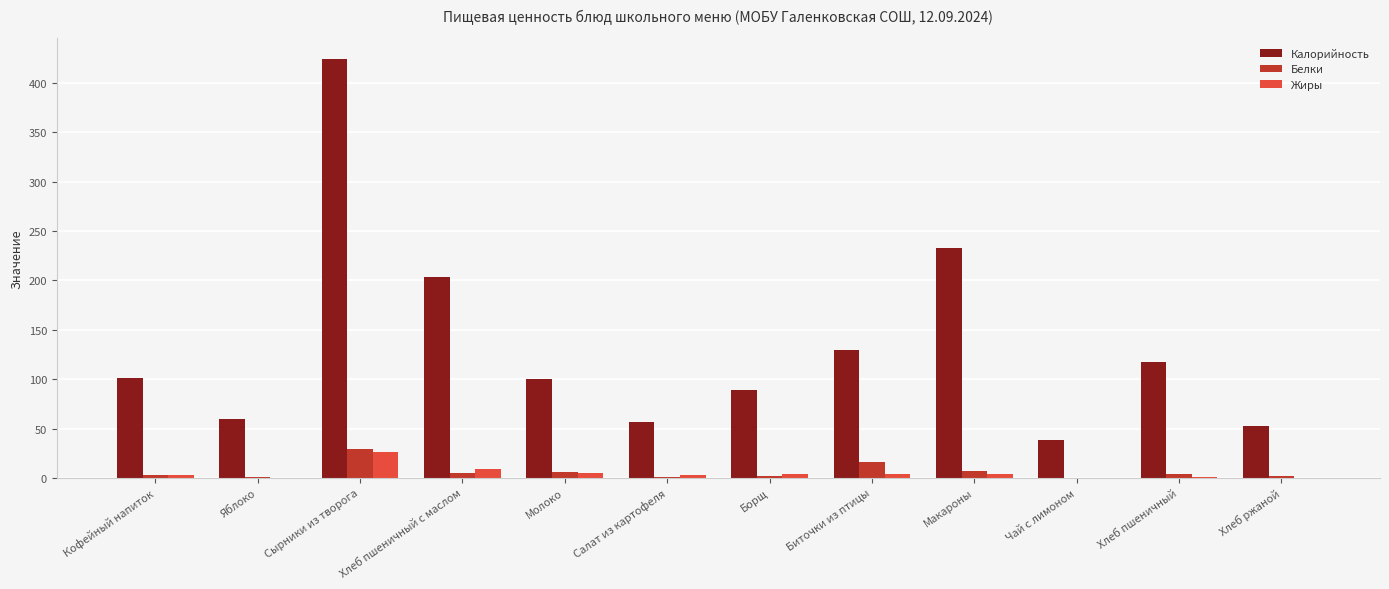

What is the sum of all Калорийность values?

1604.7